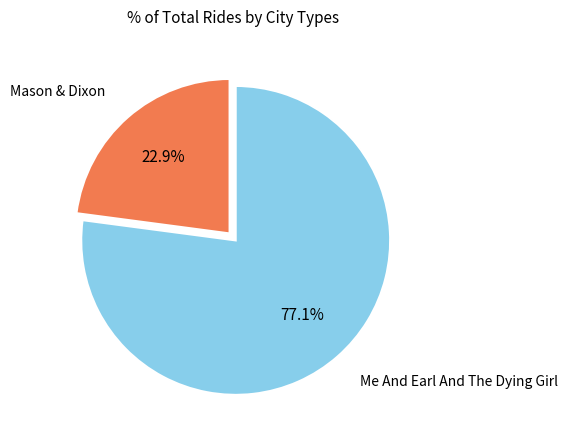

Is there any slice that represents more than half of the pie?

Yes